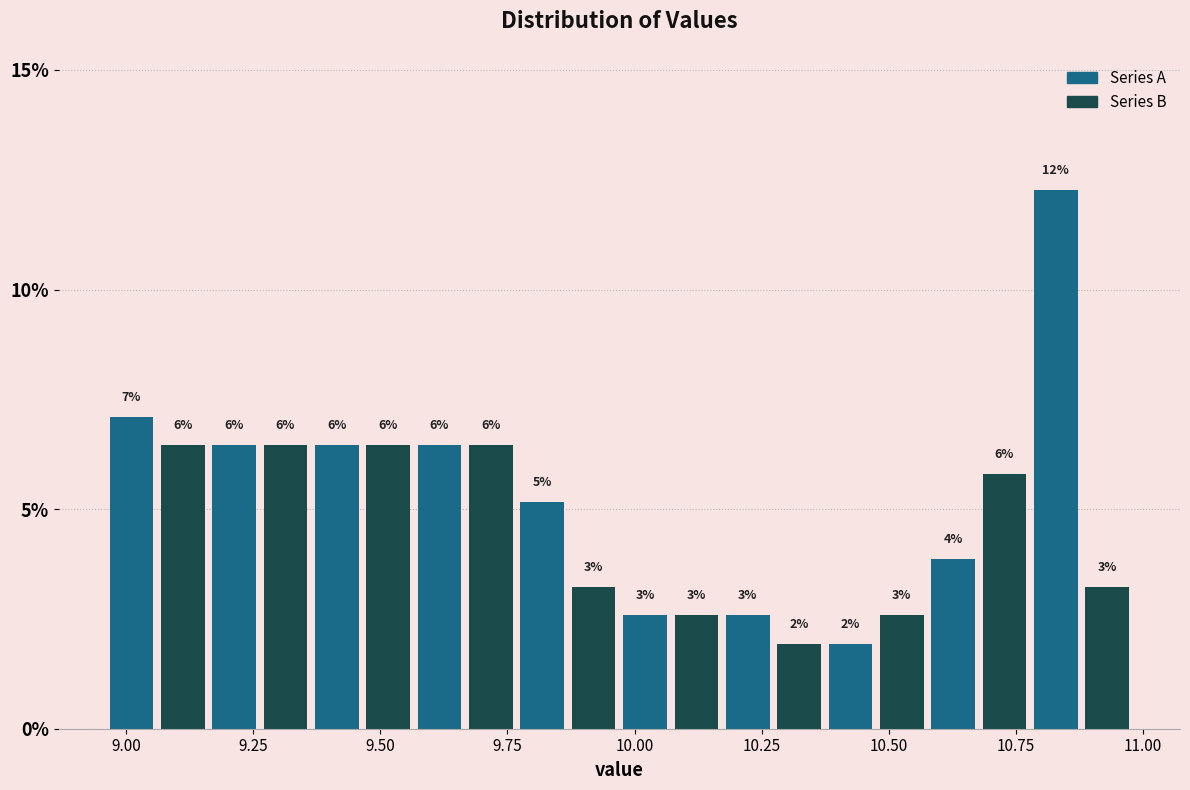

Around what value on the x-axis is the tallest bar? Give the approximate position of its centre, as read against the axis.

10.85